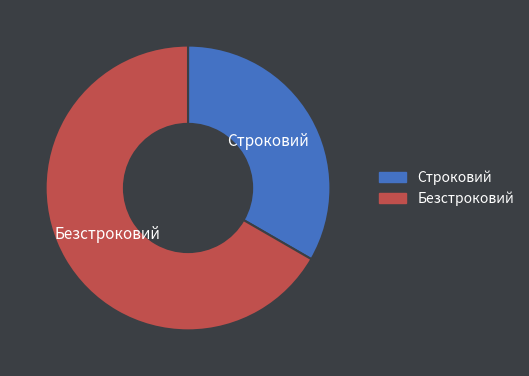

Which category has the smallest portion of the pie?

Строковий